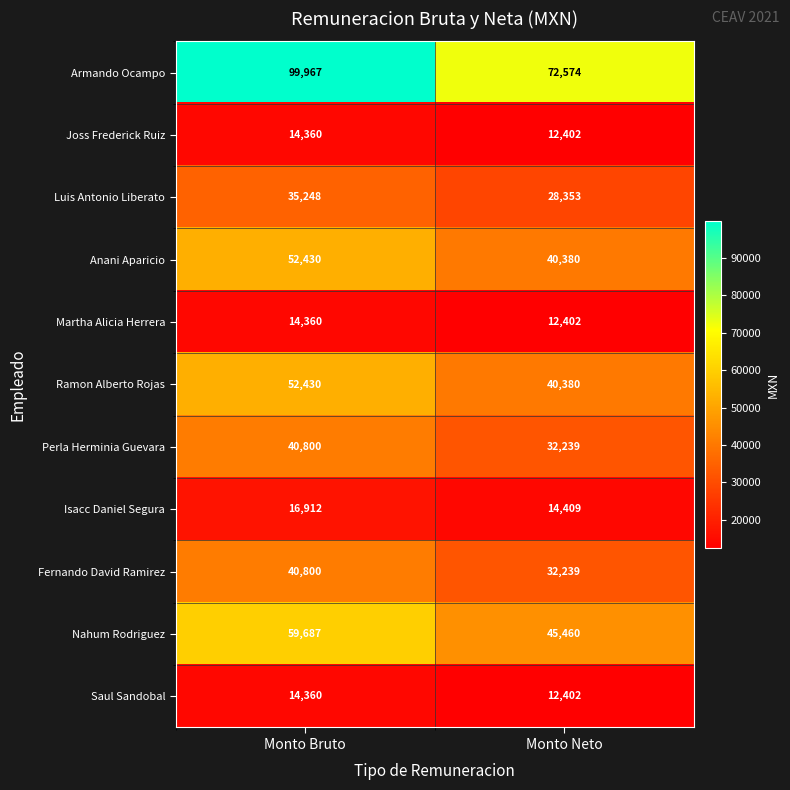

Which series has the widest spread of values?

Armando Ocampo